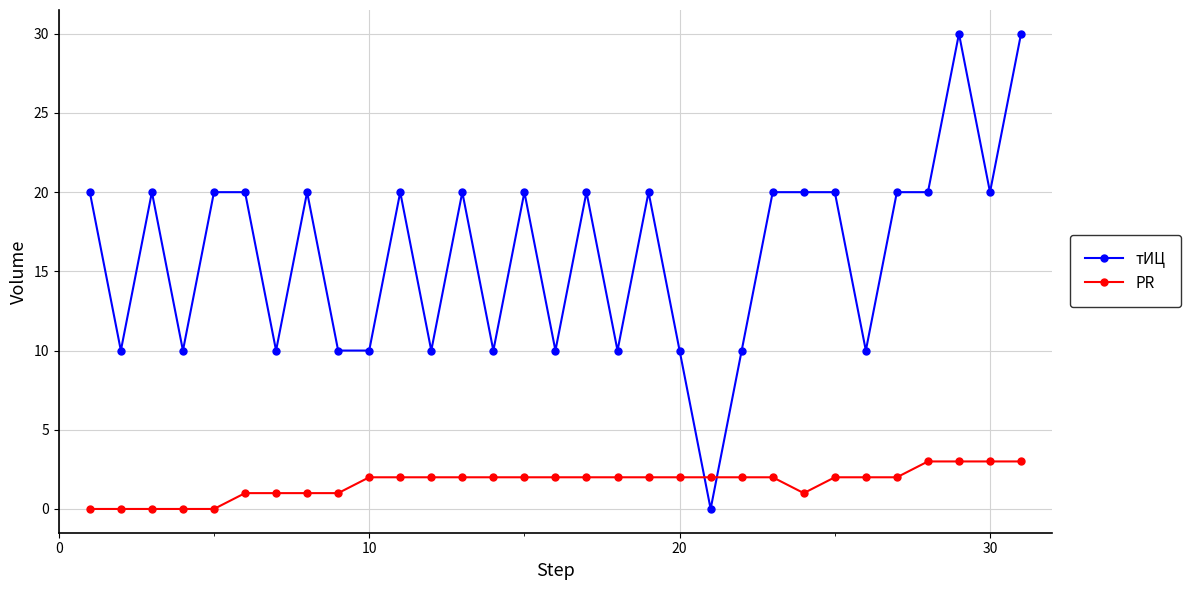

List the series in order of their overall mean, highest first.

тИЦ, PR